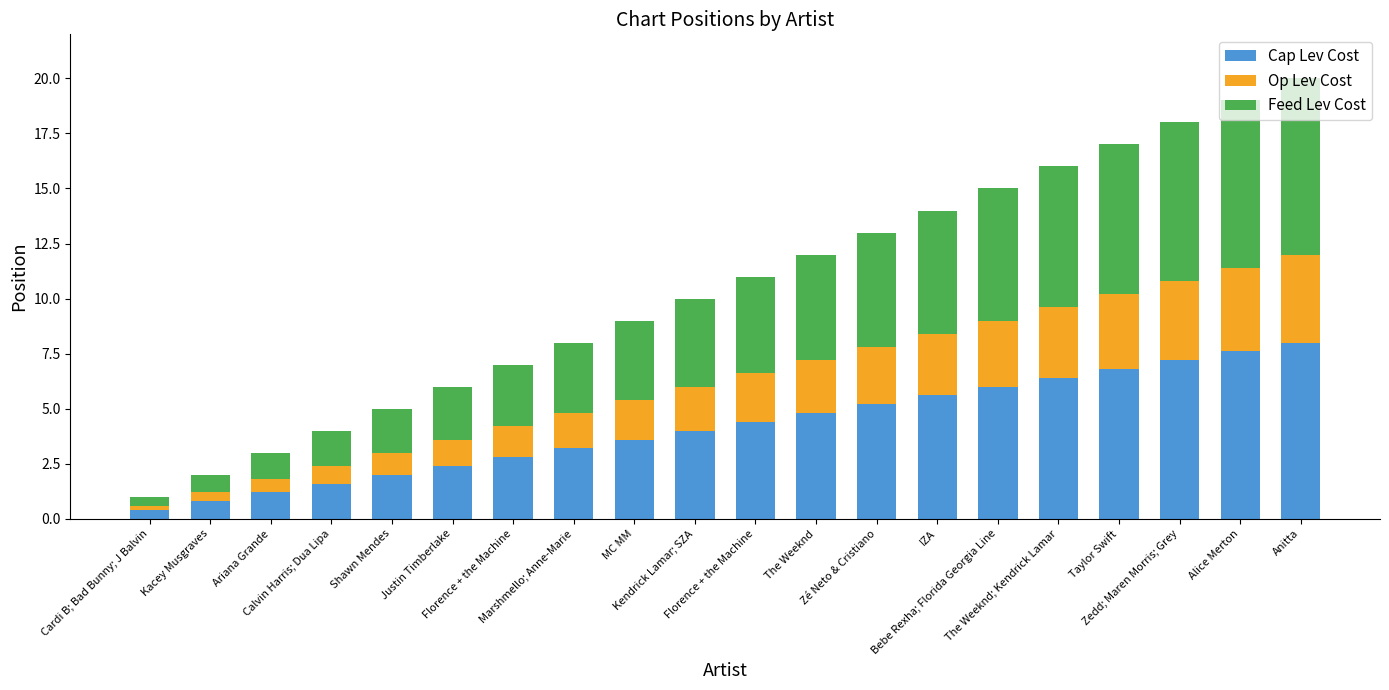

How many bars are there in total?

20